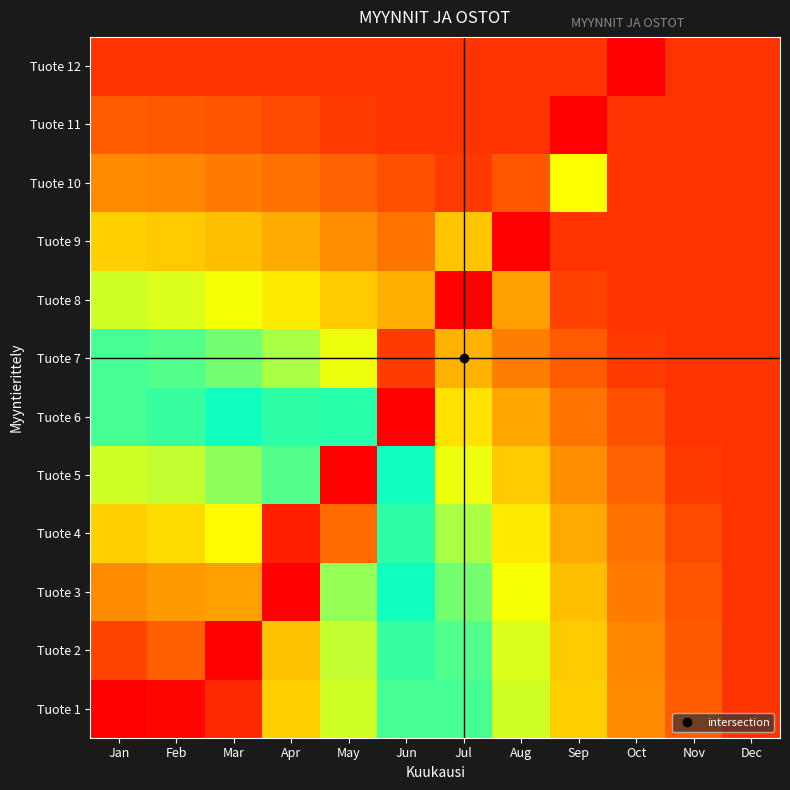

Which label corresponds to the largest value in the chart?

Dec